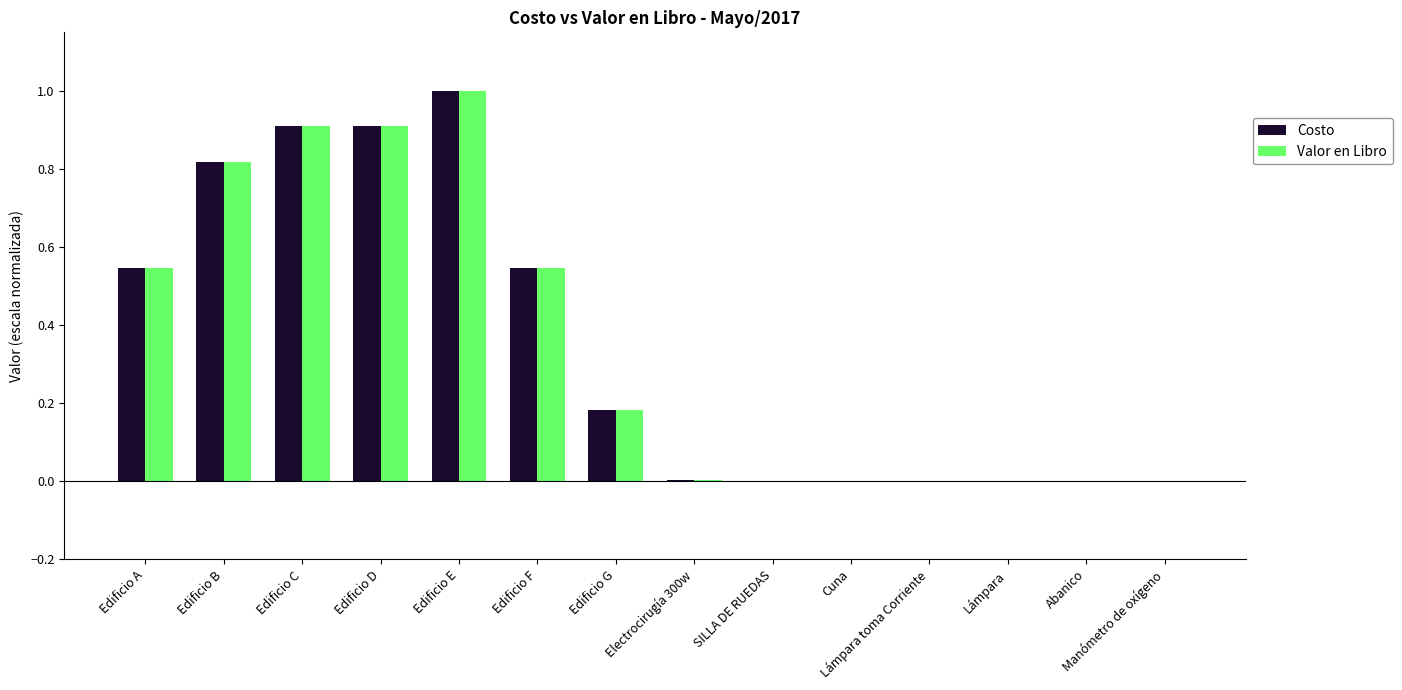

What is the sum of all Costo values?

4.9